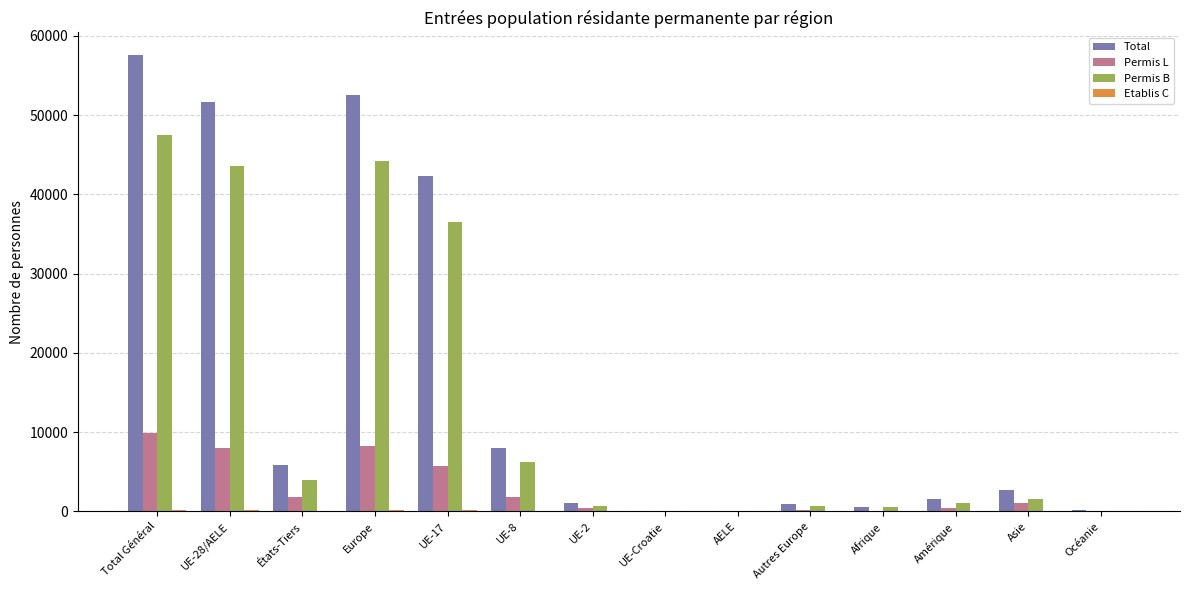

Is the value of Total at AELE greater than the value of Permis B at Europe?

No